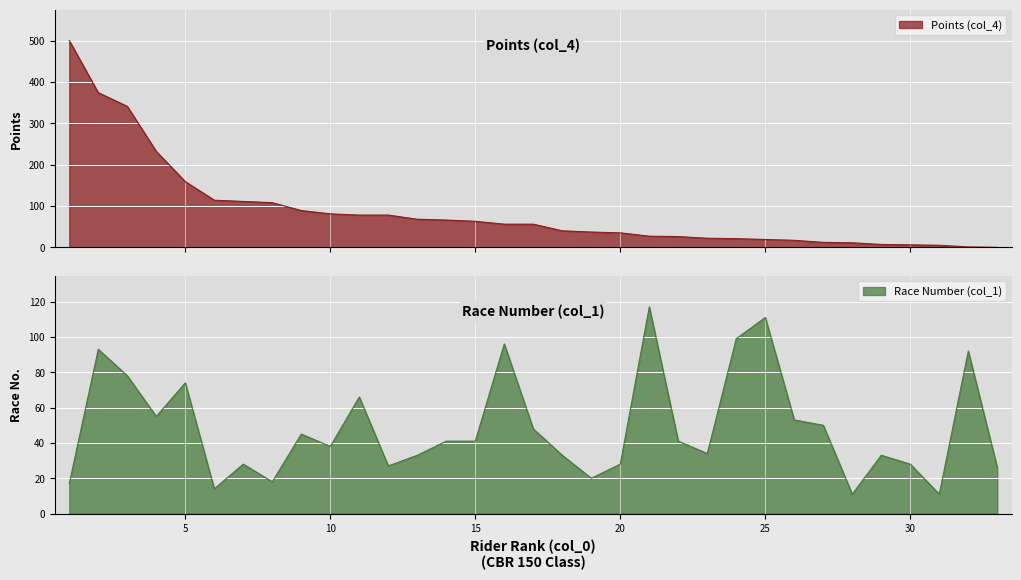

What is the highest value of the Race Number (col_1) series?

117